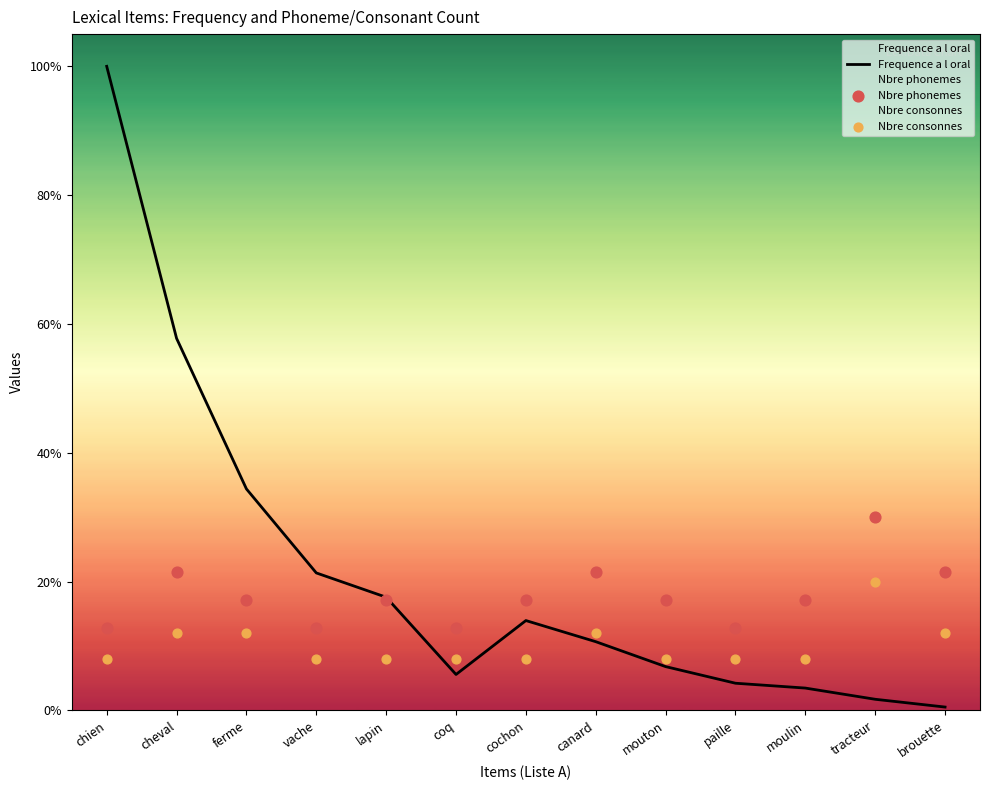

Which series has the largest total across all categories?

Frequence a l oral